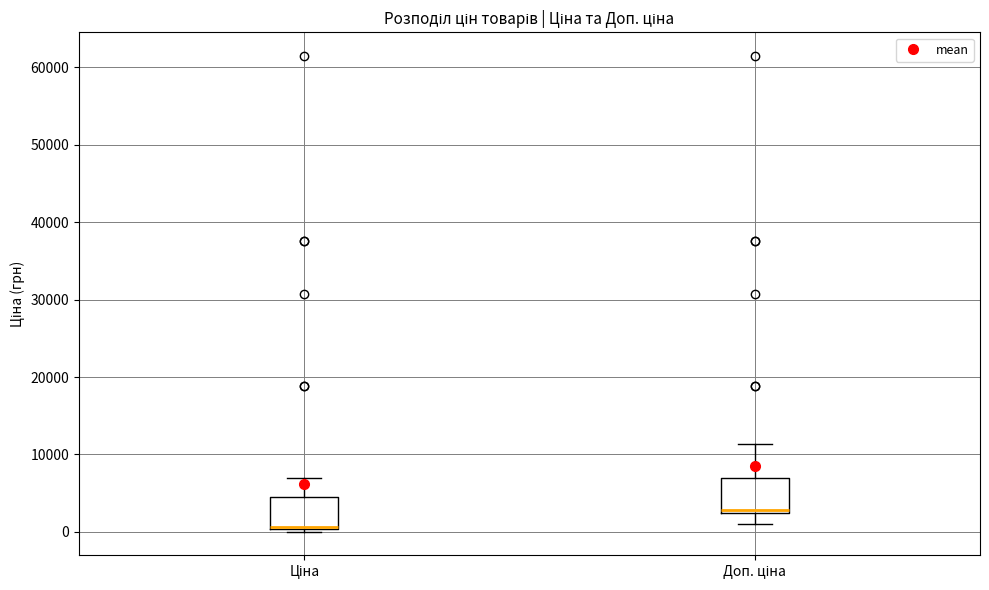

Reading left to right, transcribe this box plot: for each box, give where its median line is, the range the box spans, and where its two whiskers end, as read against the y-axis. The values are not printed on the chart, so give them approximately, as read against the axis.

Ціна: median 1000 (drawn on the box's lower edge), box 0 to 4000, whiskers 0 to 7000
Доп. ціна: median 3000, box 2000 to 7000, whiskers 1000 to 11000